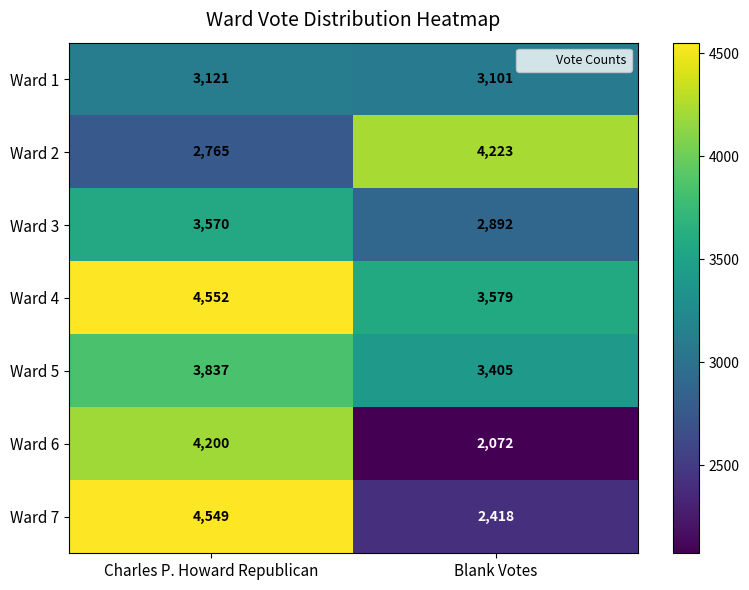

What is the minimum value shown in the chart?

2072